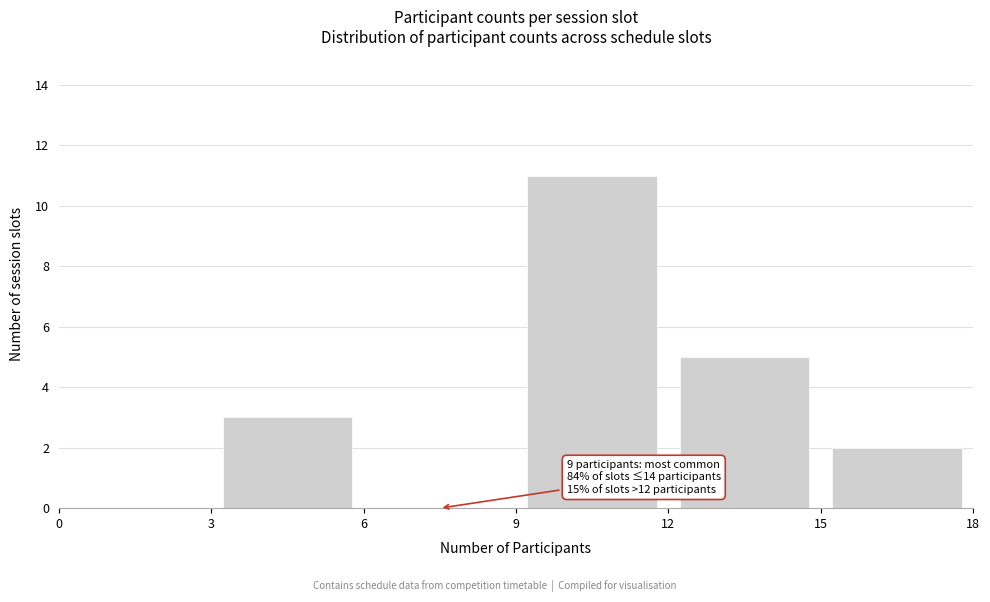

Over which range of the x-axis is the bar tallest?

9 to 12